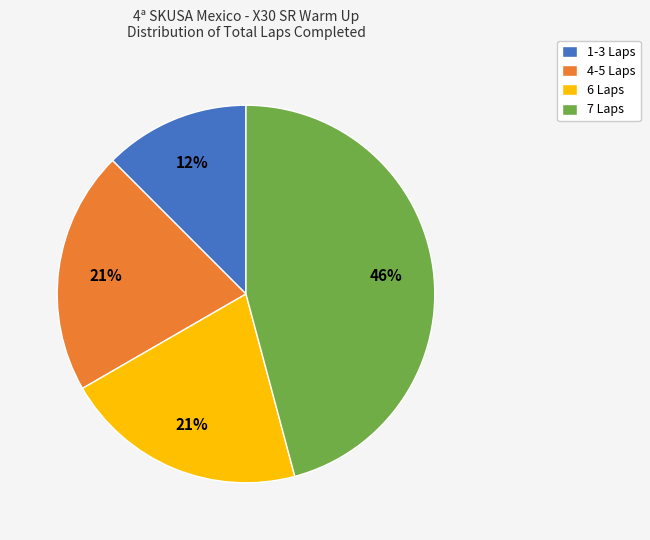

To the nearest percent, what is the average slice percentage?

25%